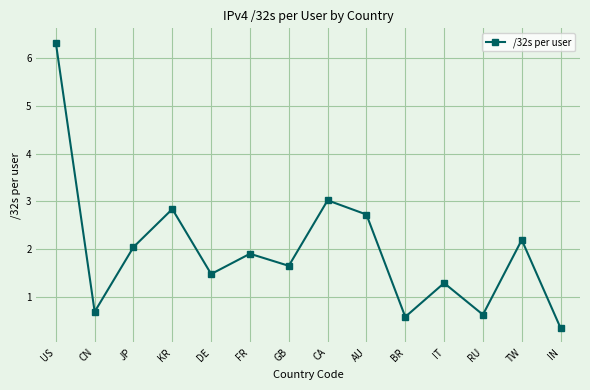

The value at CA is 3.0. True or false?

True